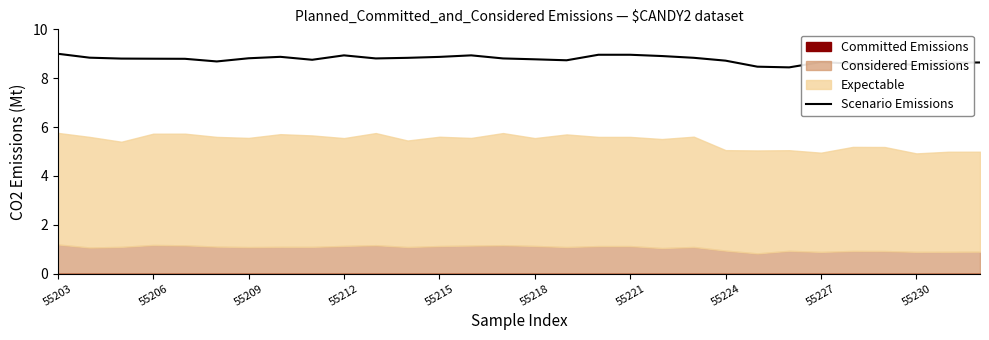

What is the change in value from 55203 to 20?

-0.2